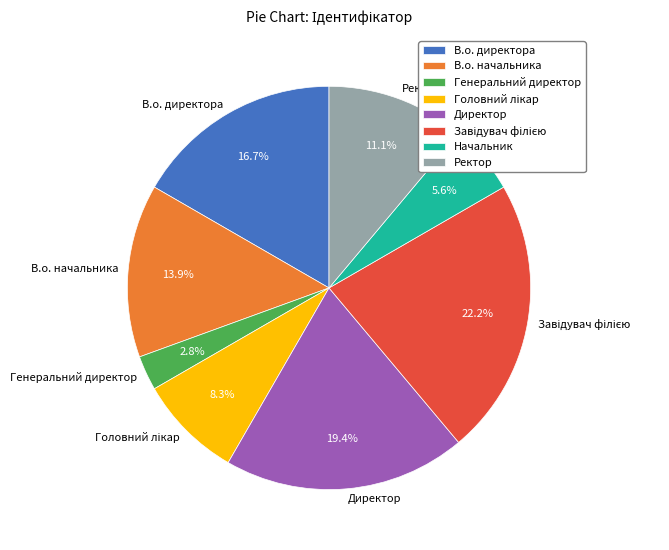

Which has a higher value, Генеральний директор or Директор?

Директор